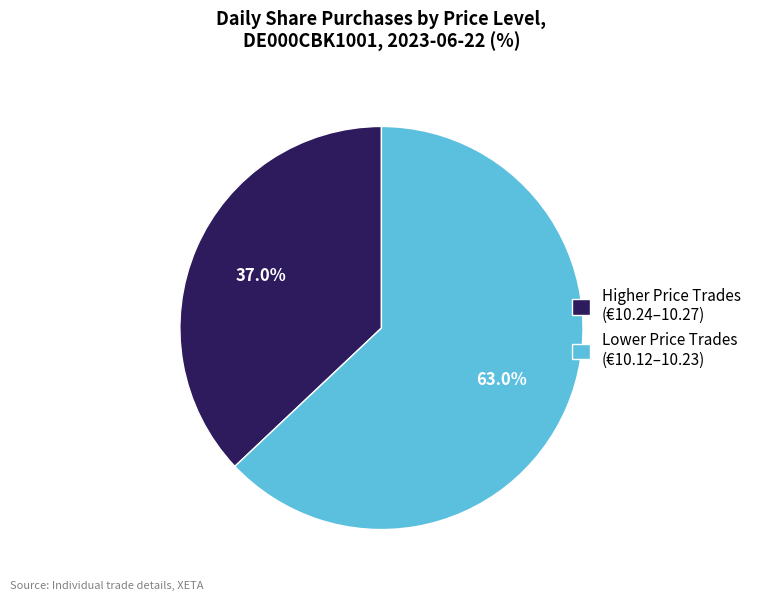

Count the number of slices in the pie.

2